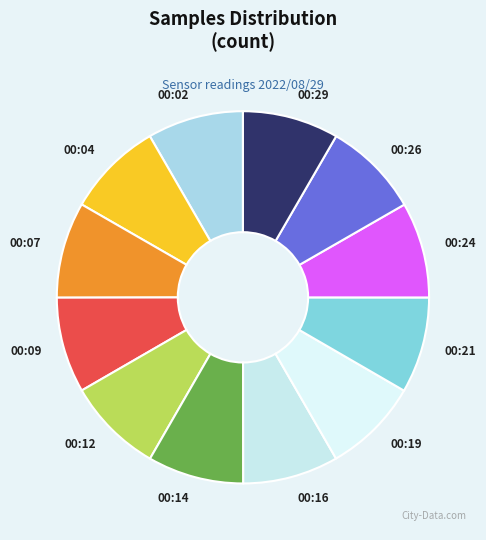

The 00:02 slice represents 8% of the pie. True or false?

True